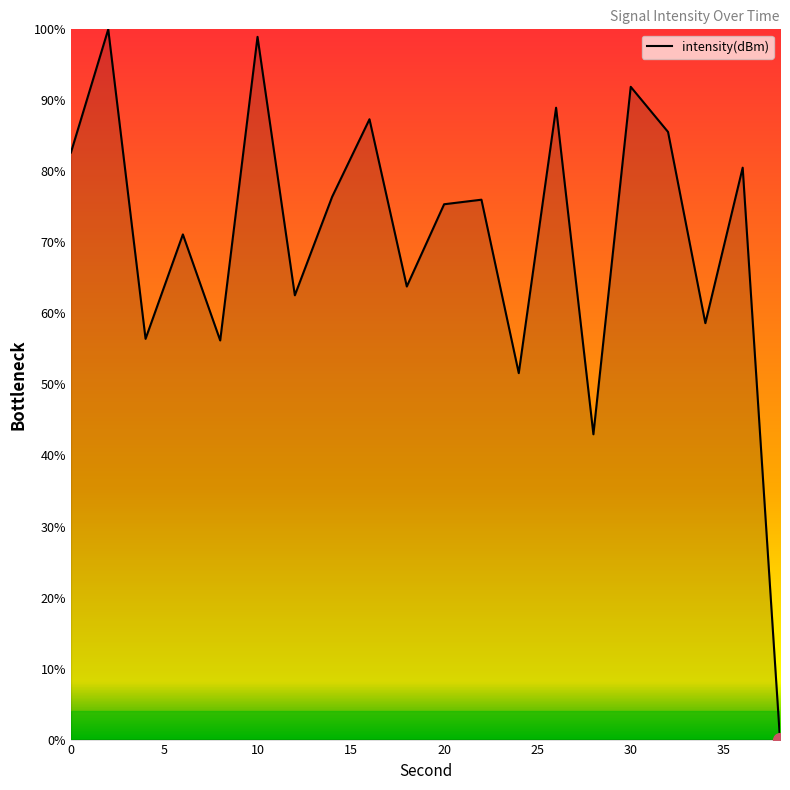

Reading left to right, what are all the values shown in this chart?

82.6	100.0	56.4	71.1	56.2	98.9	62.6	76.4	87.3	63.8	75.4	76.0	51.6	89.0	43.0	91.9	85.6	58.6	80.5	0.0